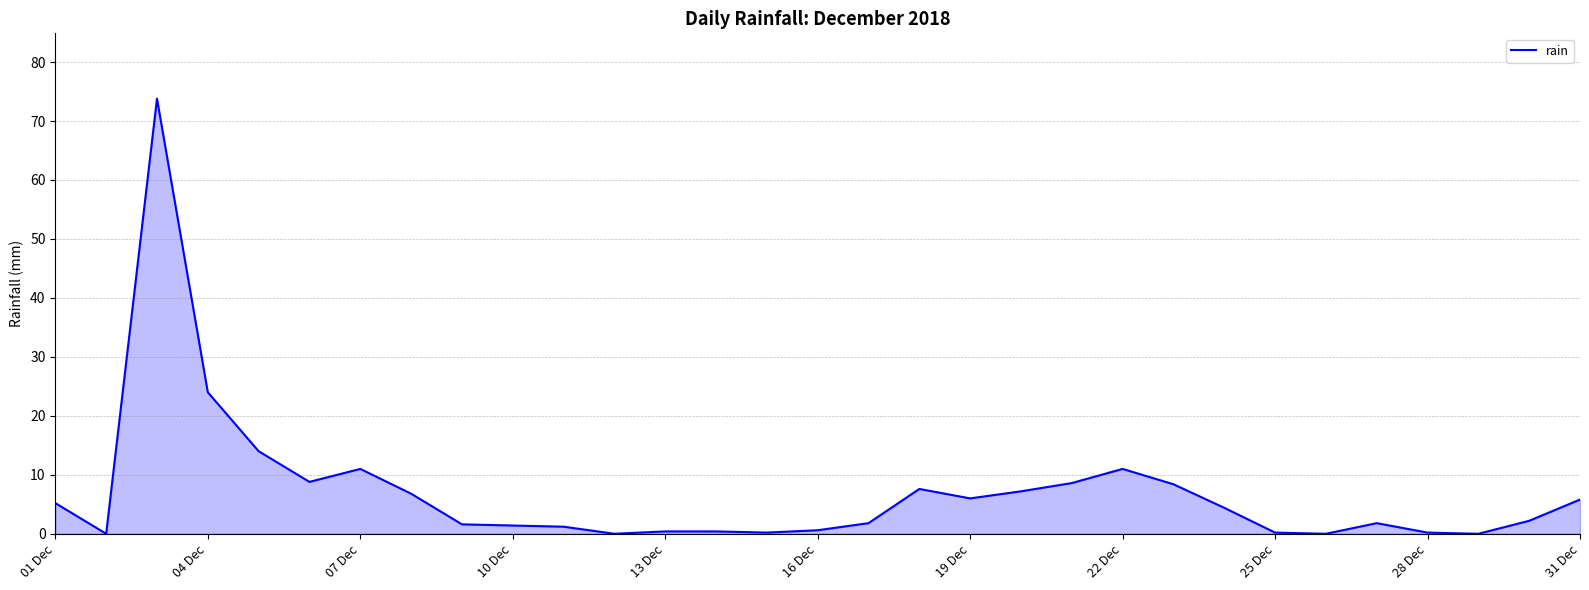

Does the chart display data point markers on the line(s)?

No